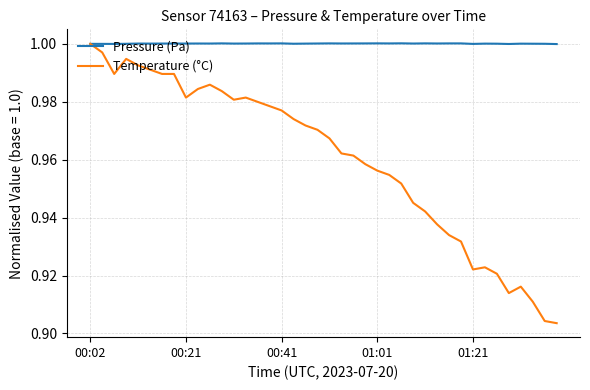

True or false: Pressure (Pa) has more than 0 interior local peaks.

True